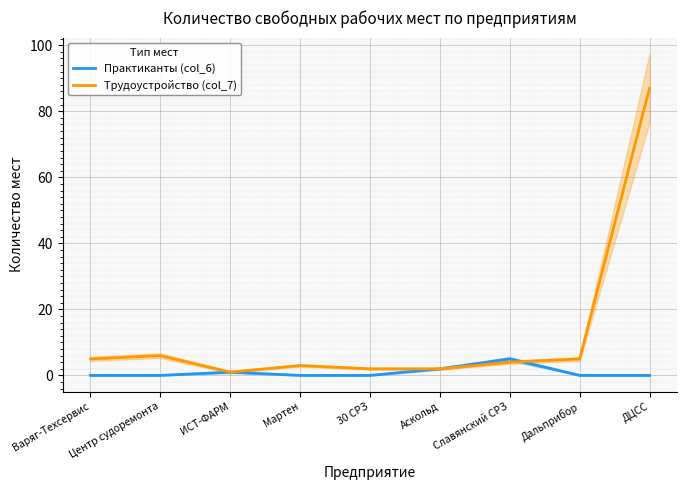

List the series in order of their peak value, highest first.

Трудоустройство (col_7), Практиканты (col_6)